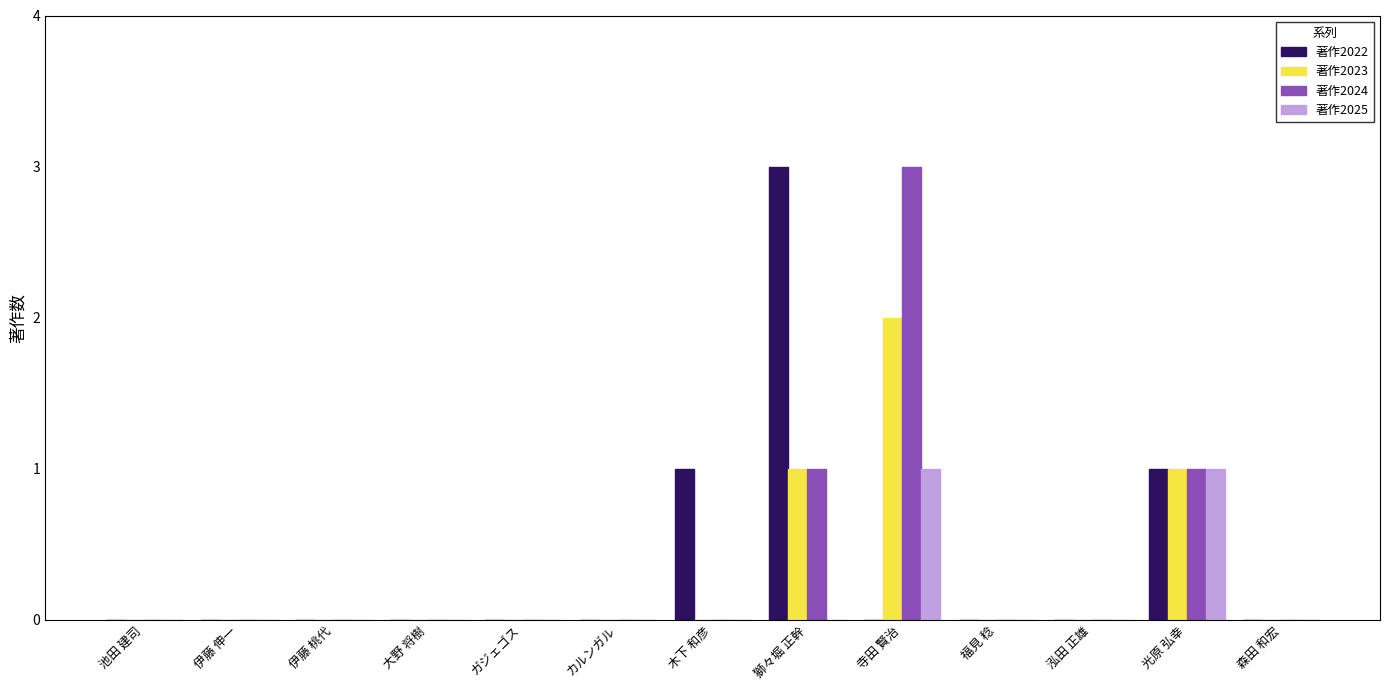

At which label does 著作2022 reach its peak?

獅々堀 正幹